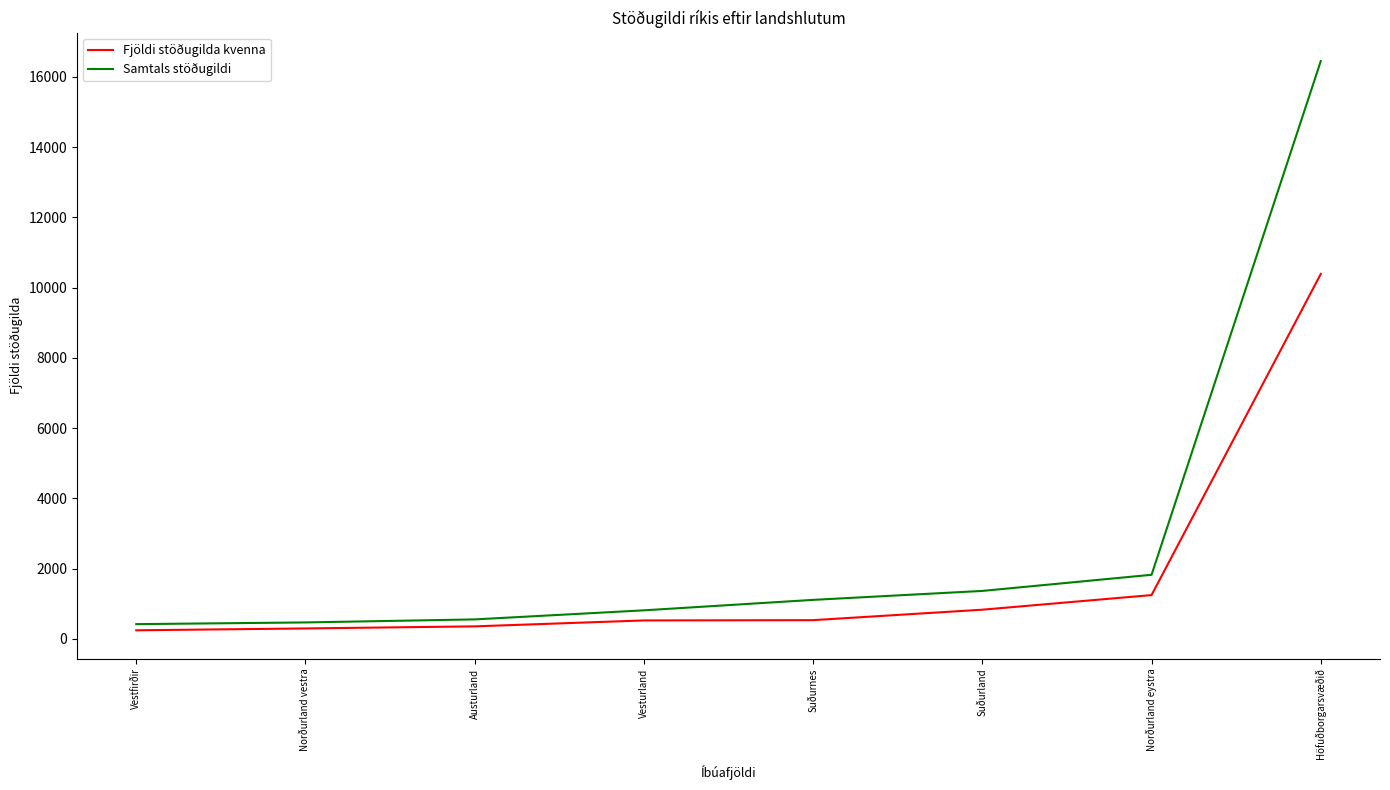

Is it true that Fjöldi stöðugilda kvenna equals 830.2 at Suðurland?

True